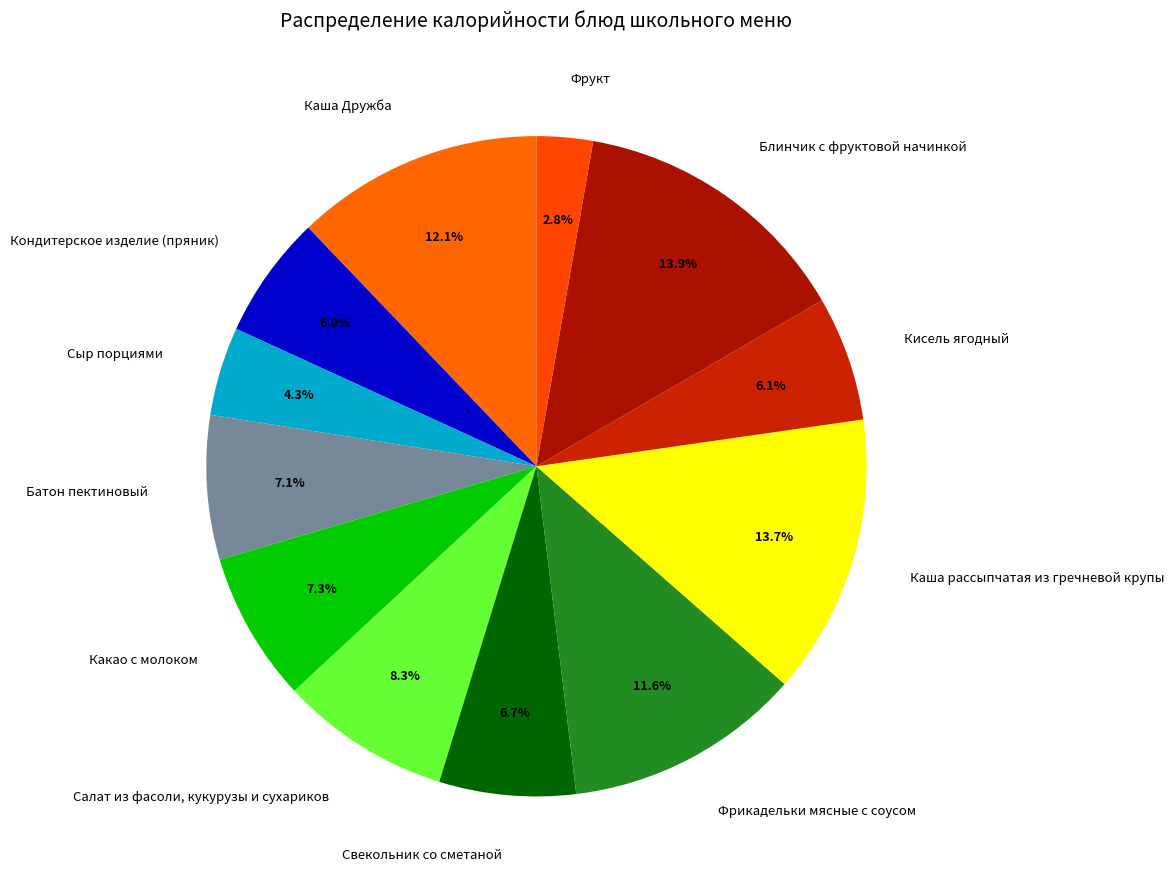

Does any single category account for the majority?

No